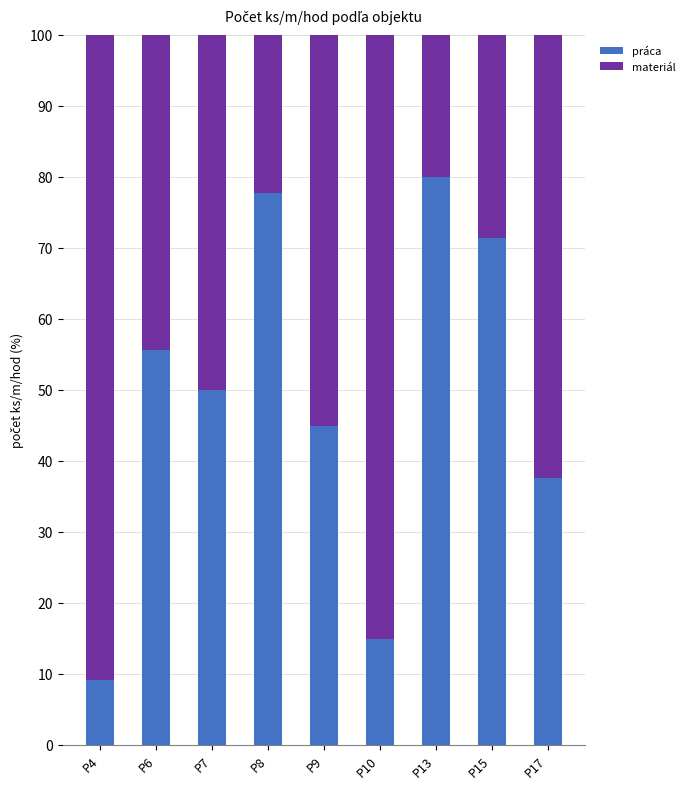

What is the total value across all series at P7?

100.0